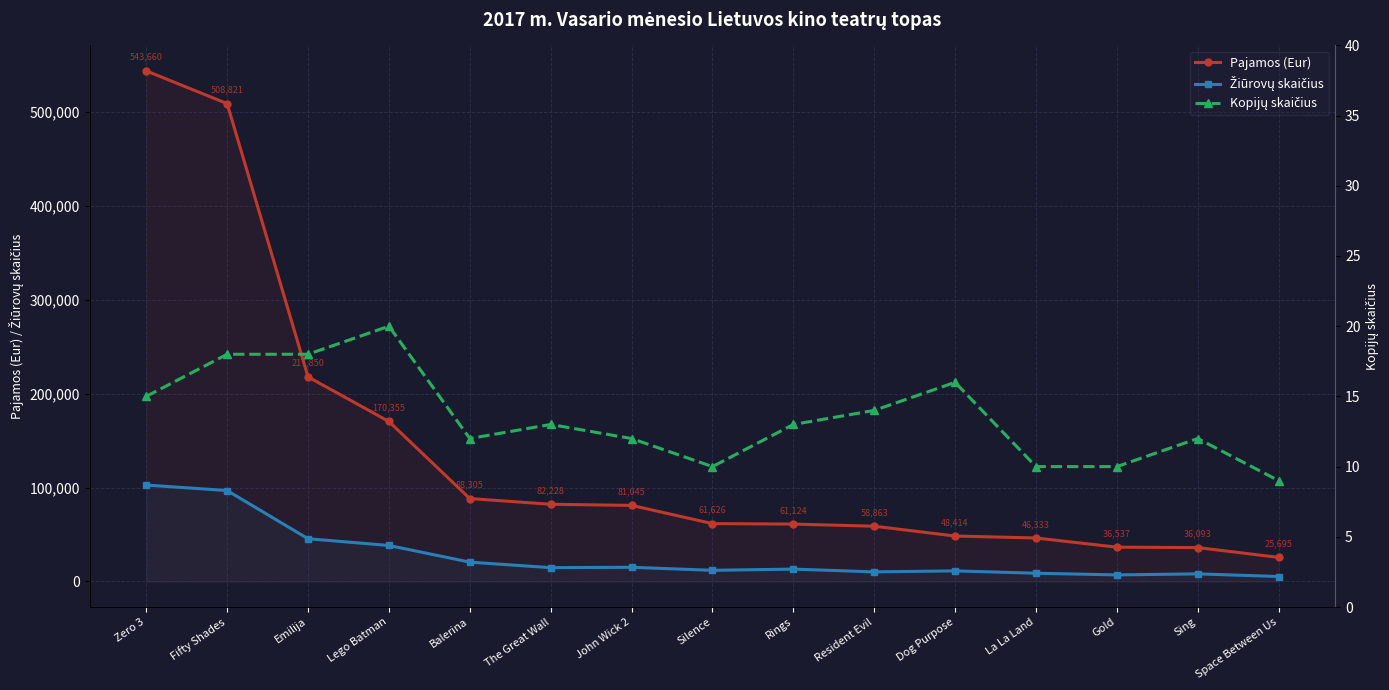

What is the difference between the highest and lowest values at Lego Batman?

170334.8